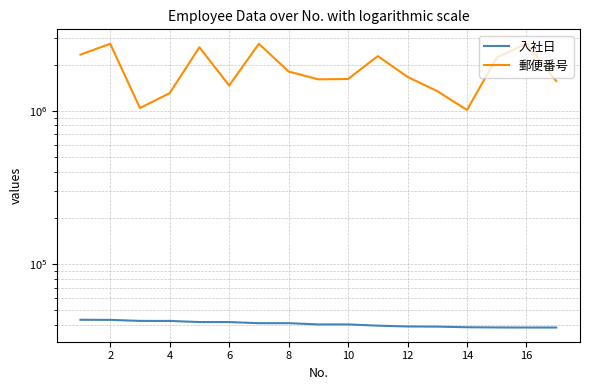

True or false: 入社日 and 郵便番号 cross at least once.

False